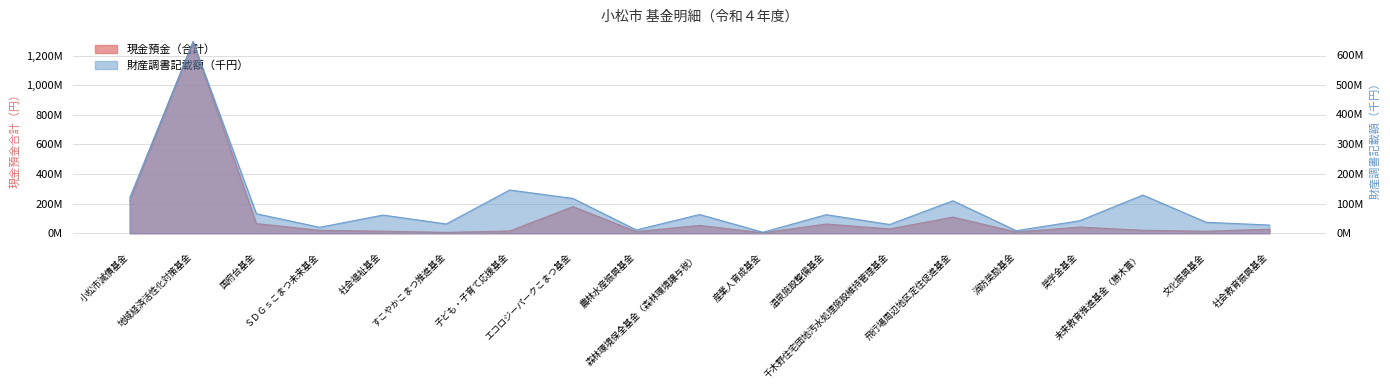

Which has a higher value, 飛行場周辺地区定住促進基金 or 文化振興基金?

飛行場周辺地区定住促進基金